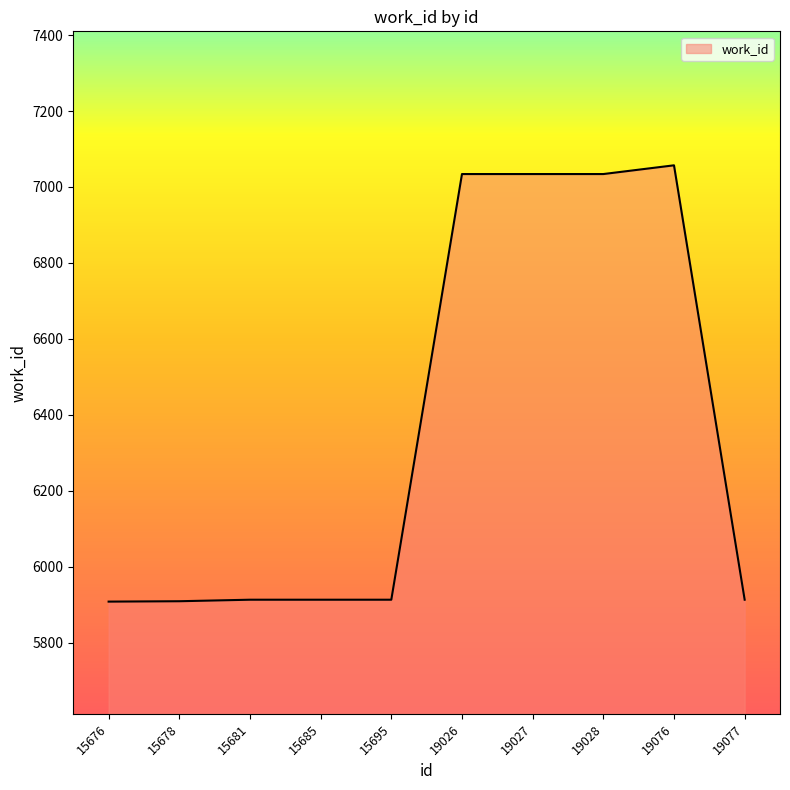

What is the greatest value displayed?

7057